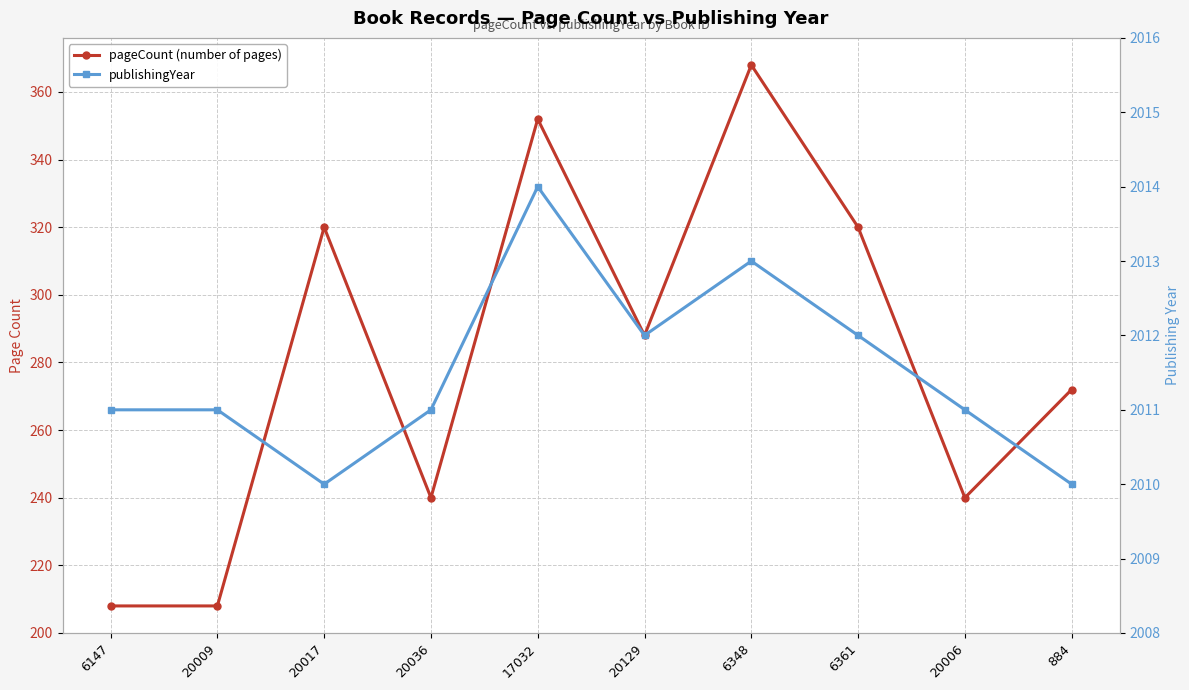

What is the greatest value displayed?

2014